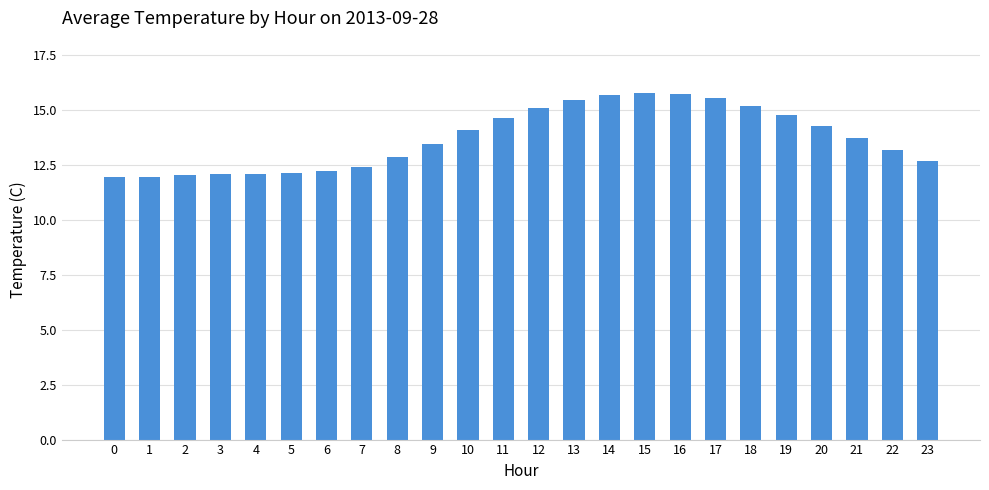

Read the value at 3.

12.1